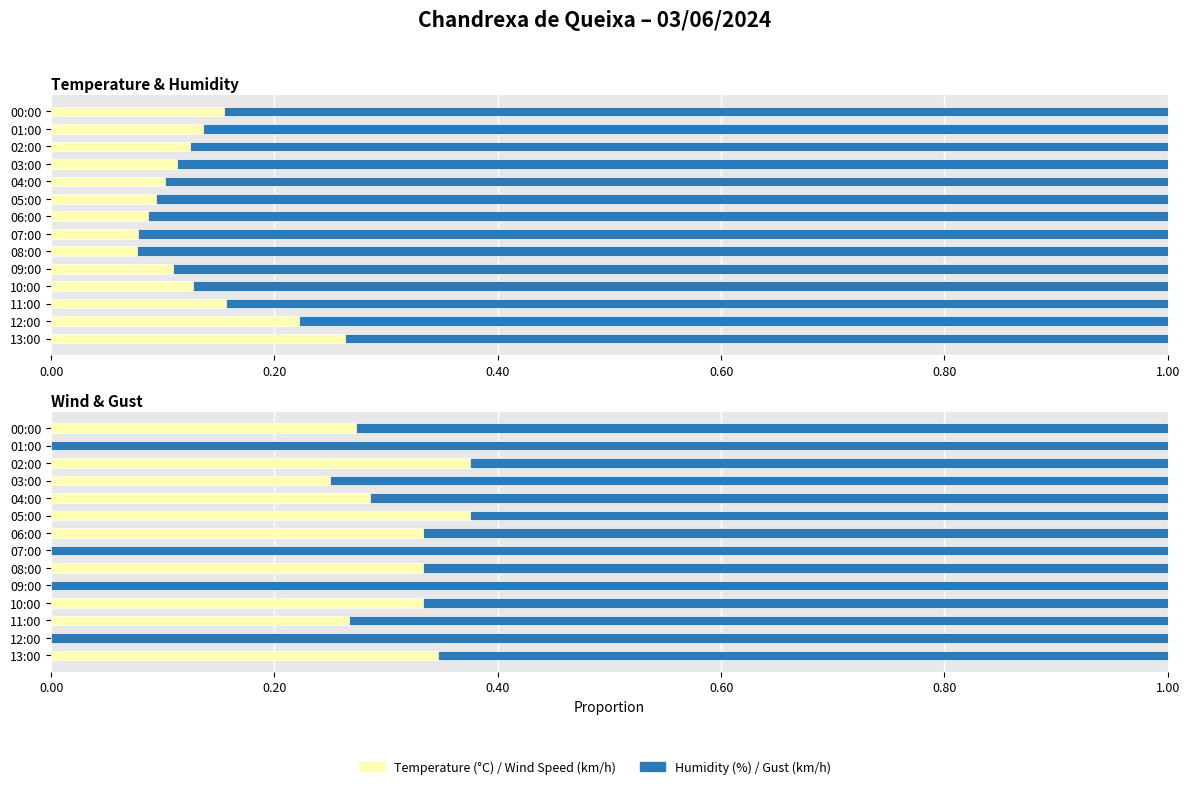

Between 10:00 and 03:00, which series saw the biggest shift?

Gust (km/h)